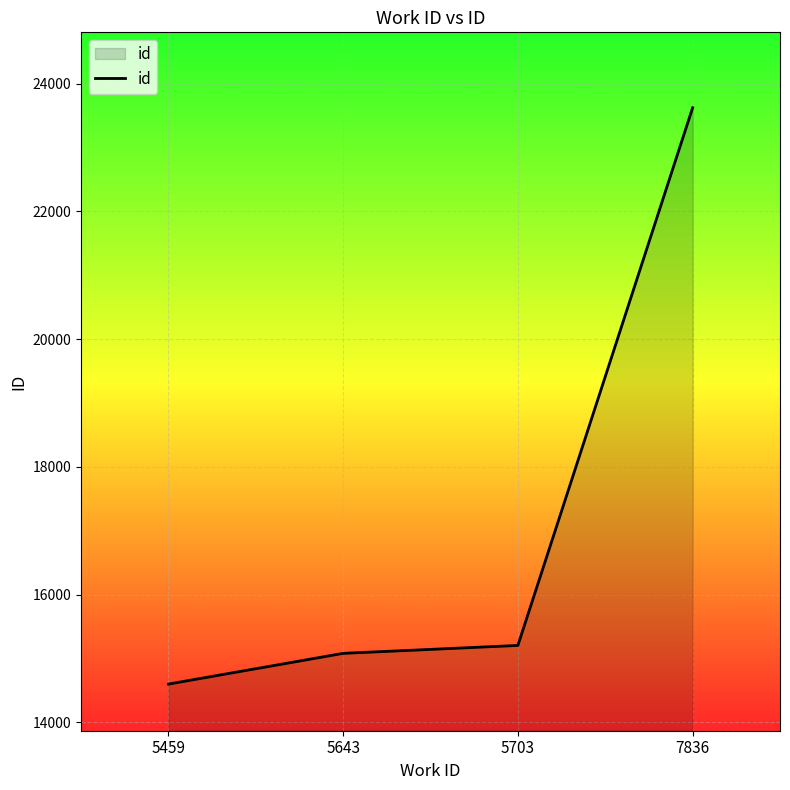

Reading left to right, list all the values displayed in this chart.

5459=14600	5643=15081	5703=15205	7836=23620